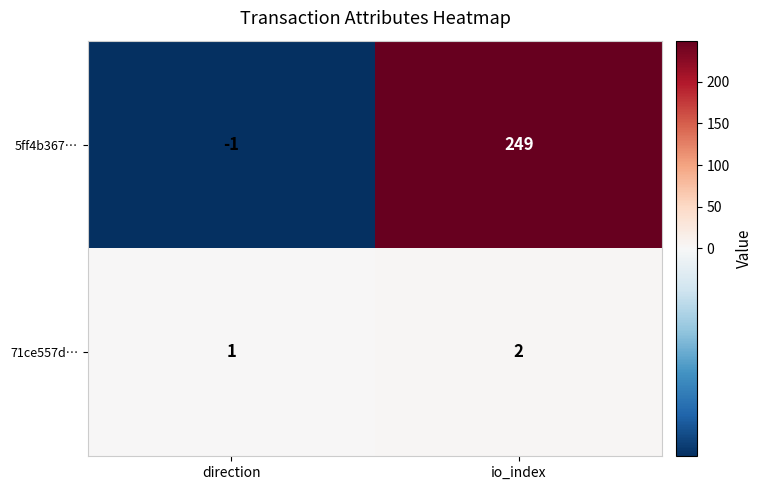

The value of 71ce557d… at io_index is 2. True or false?

True